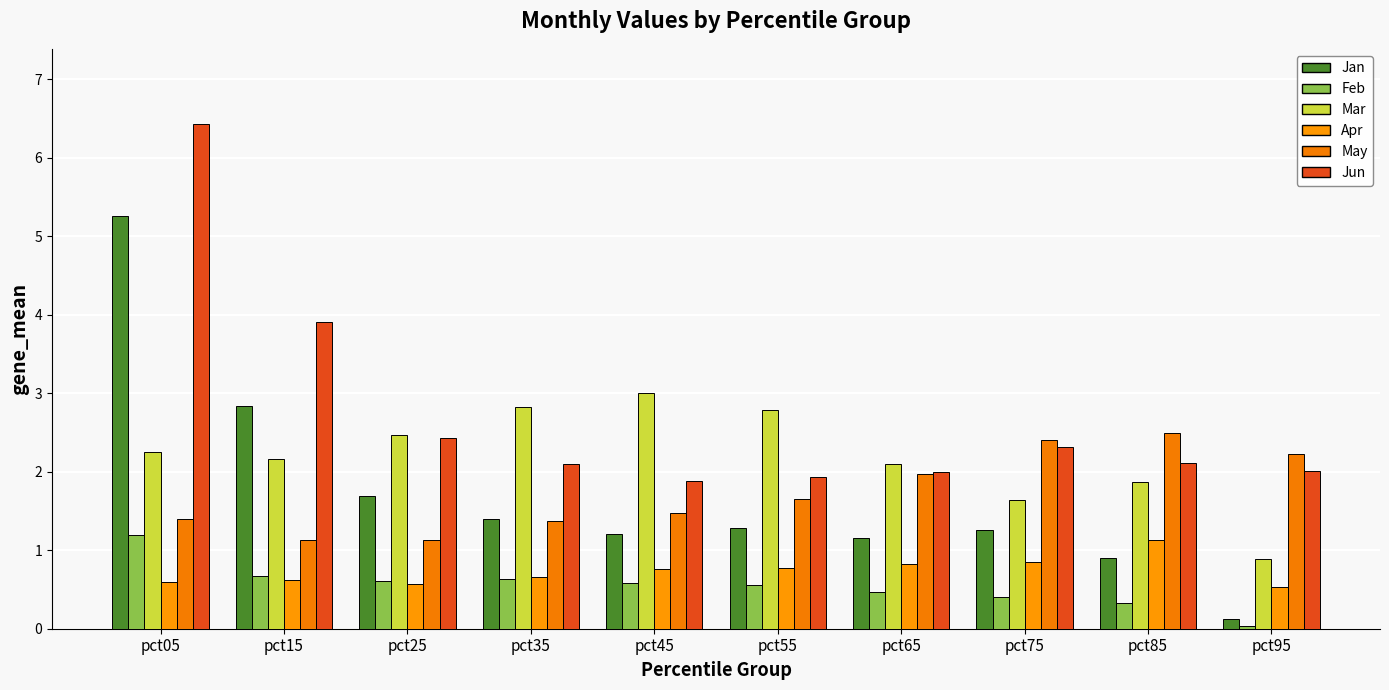

Does the chart contain stacked bars?

No